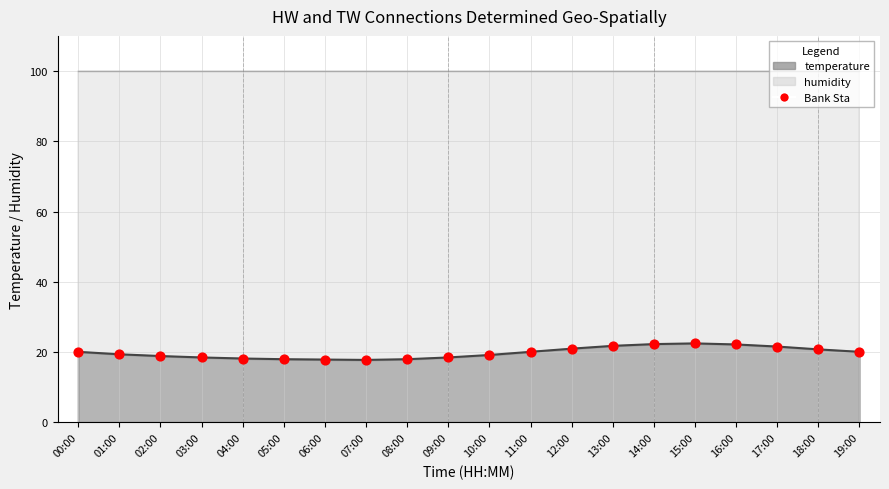

Which has a higher value, 12:00 or 06:00?

12:00